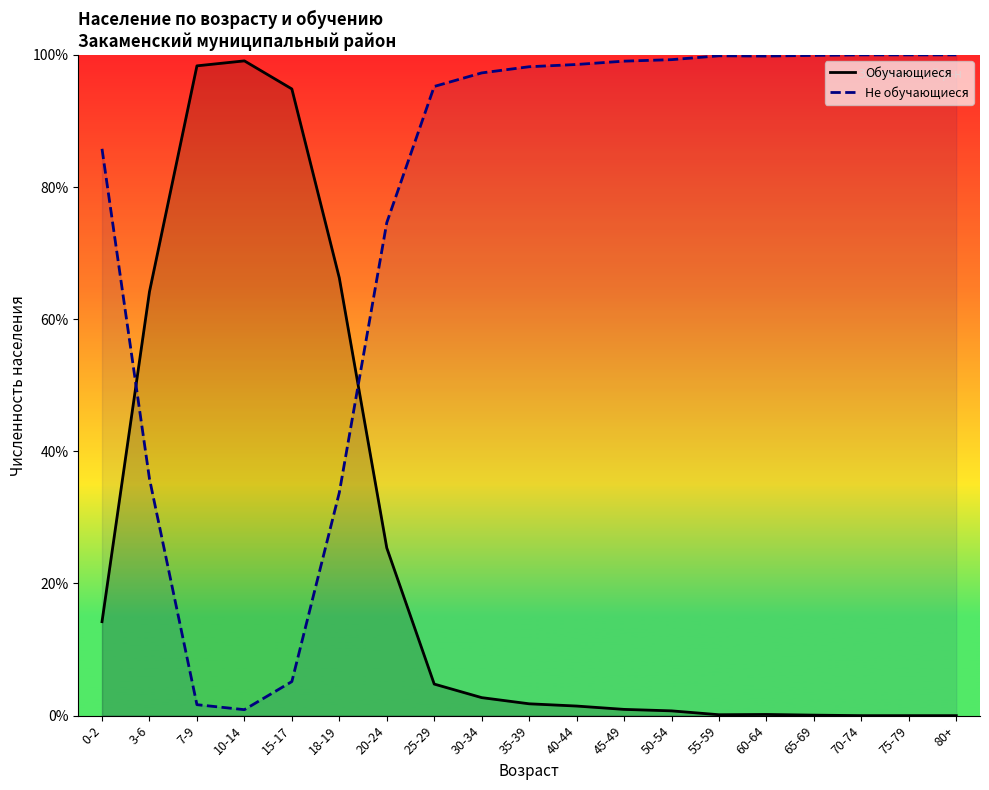

Which series has the largest total across all categories?

Не обучающиеся